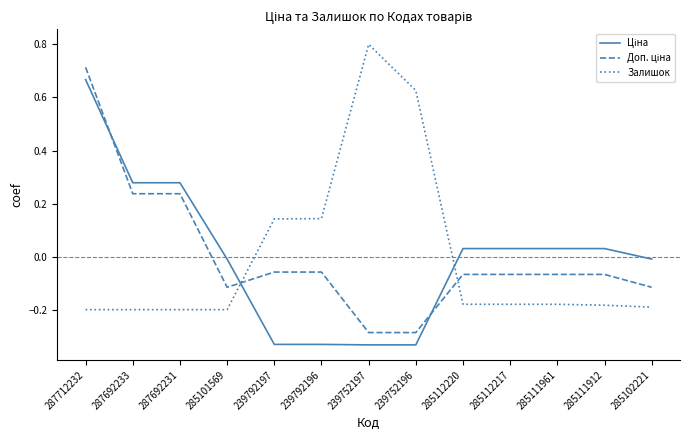

Which category has the highest value in the Залишок series?

239752197